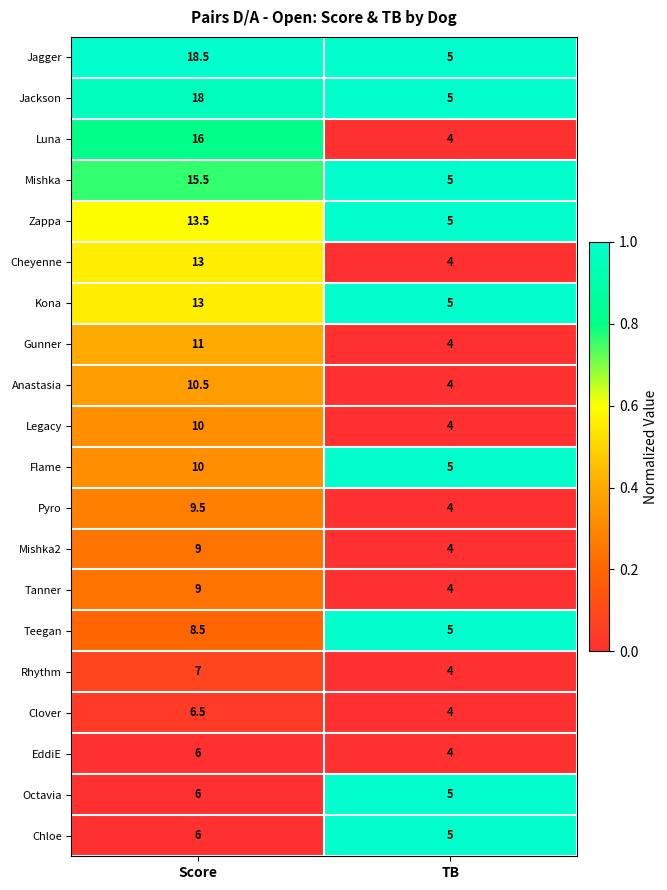

True or false: Teegan has a value of 5.0 at TB.

True